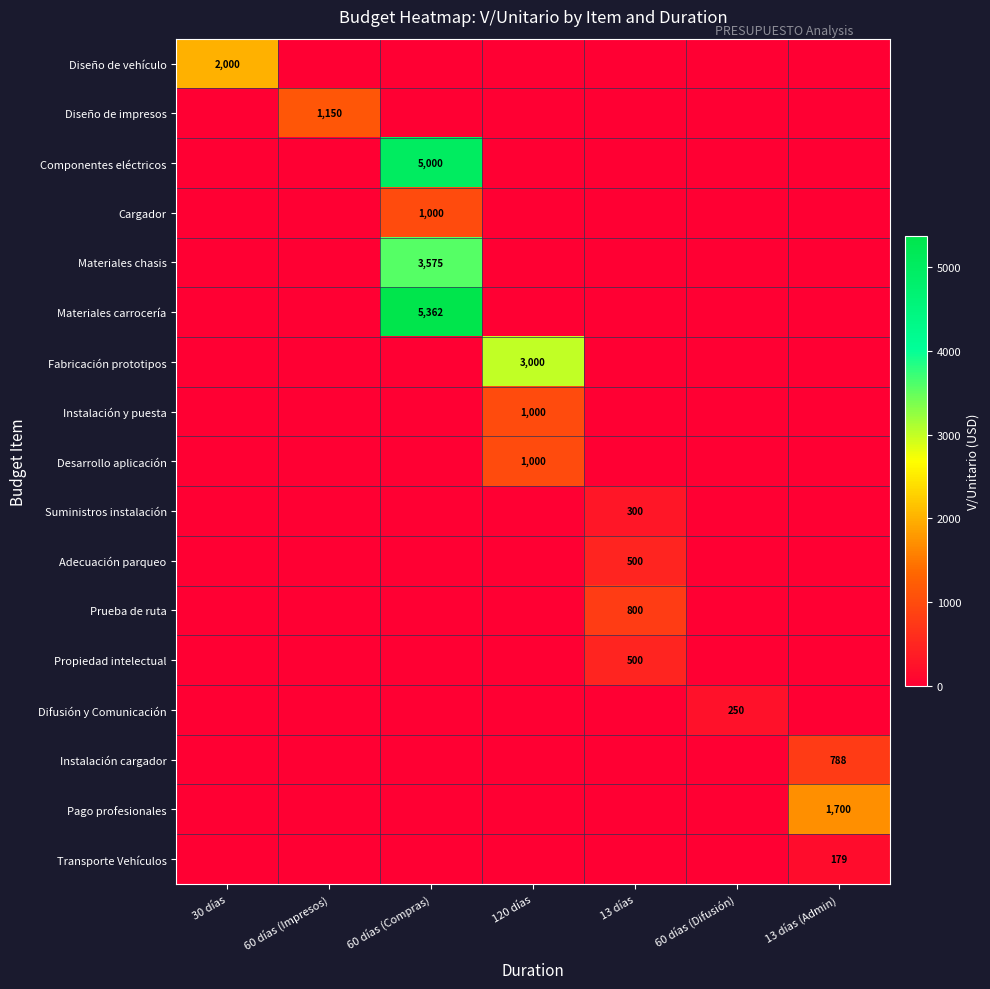

Which label corresponds to the smallest value in the chart?

60 días (Impresos)